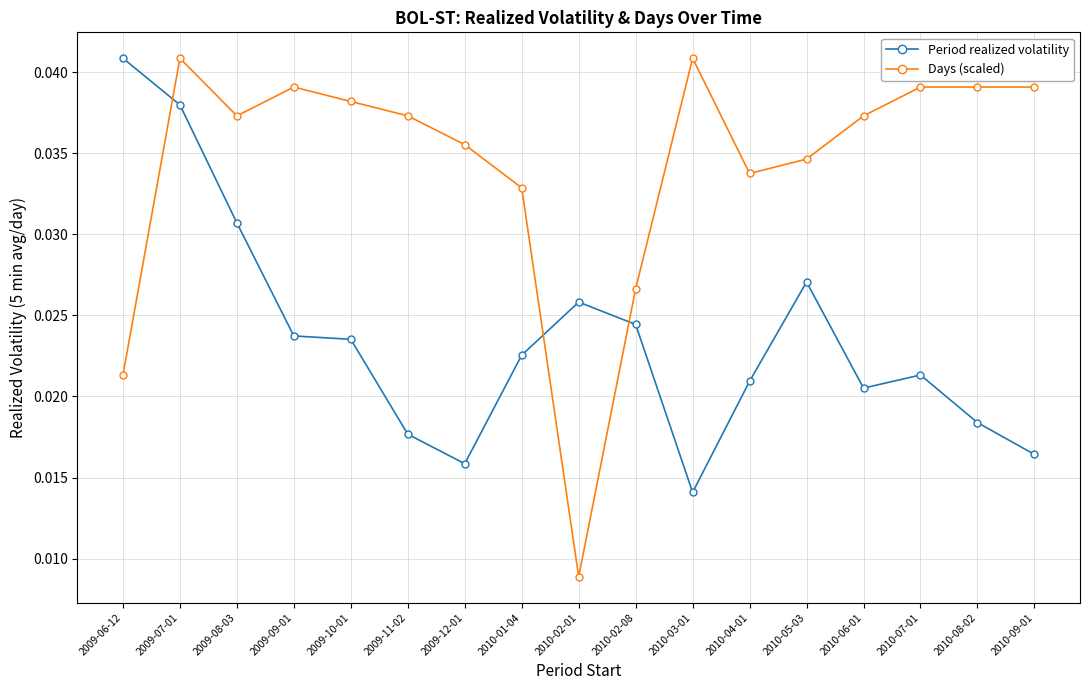

Between which two adjacent categories do Period realized volatility and Days (scaled) first intersect?

2009-06-12 and 2009-07-01